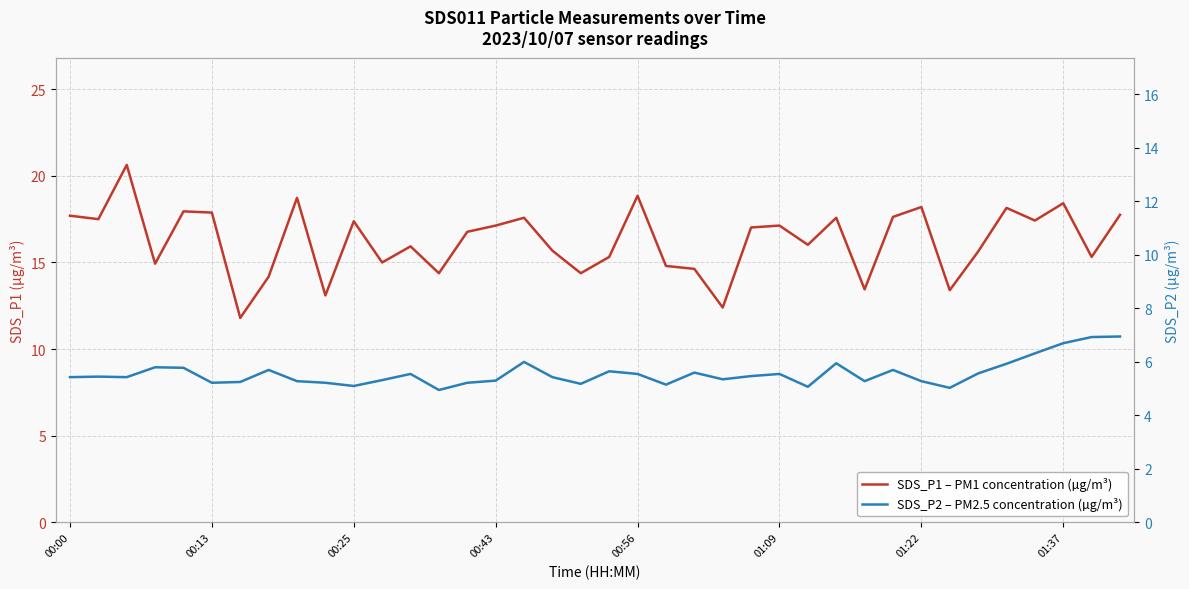

How many data points in SDS_P2 – PM2.5 concentration (µg/m³) are above 5?

37